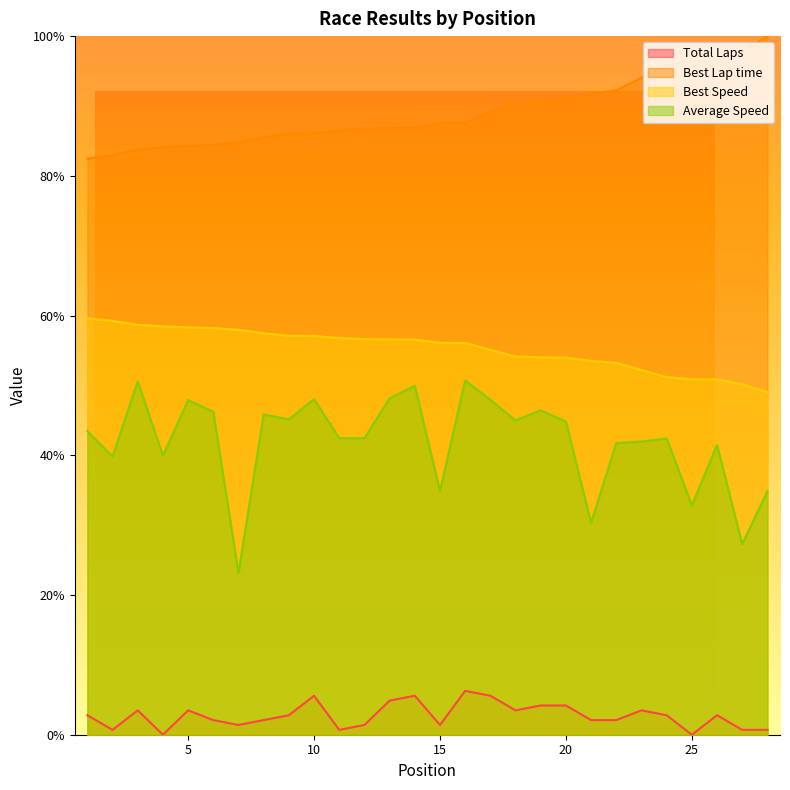

List the series in order of their peak value, lowest first.

Total Laps, Average Speed, Best Speed, Best Lap time